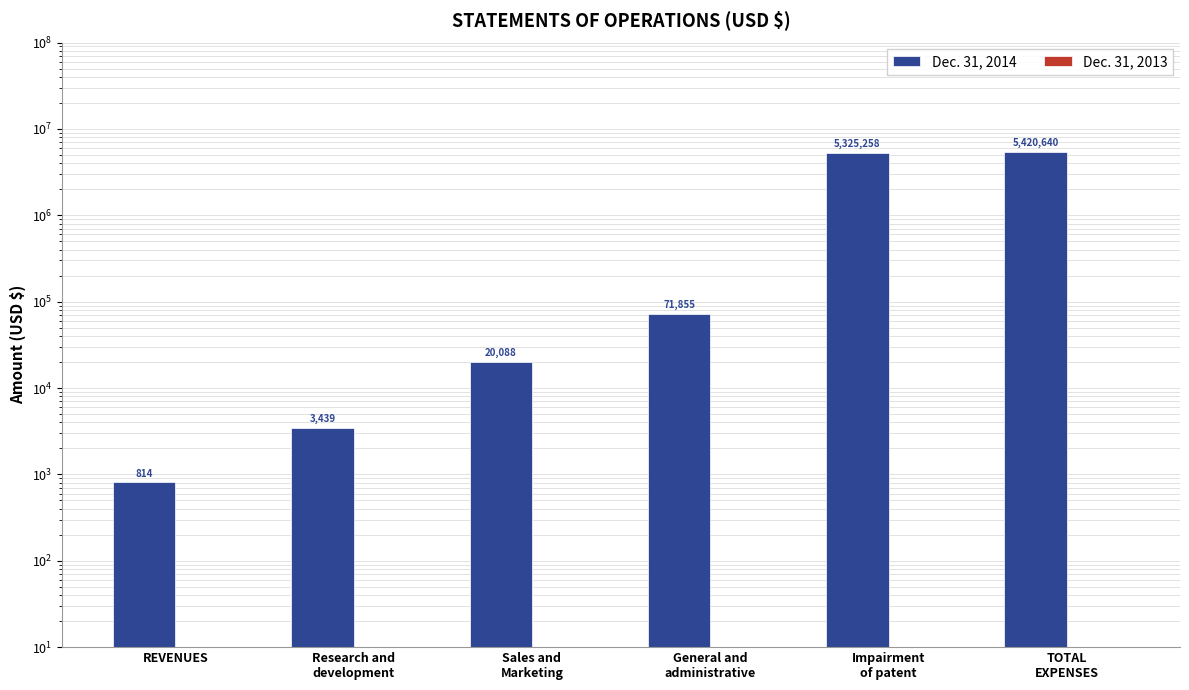

What is the greatest value displayed?

5420640